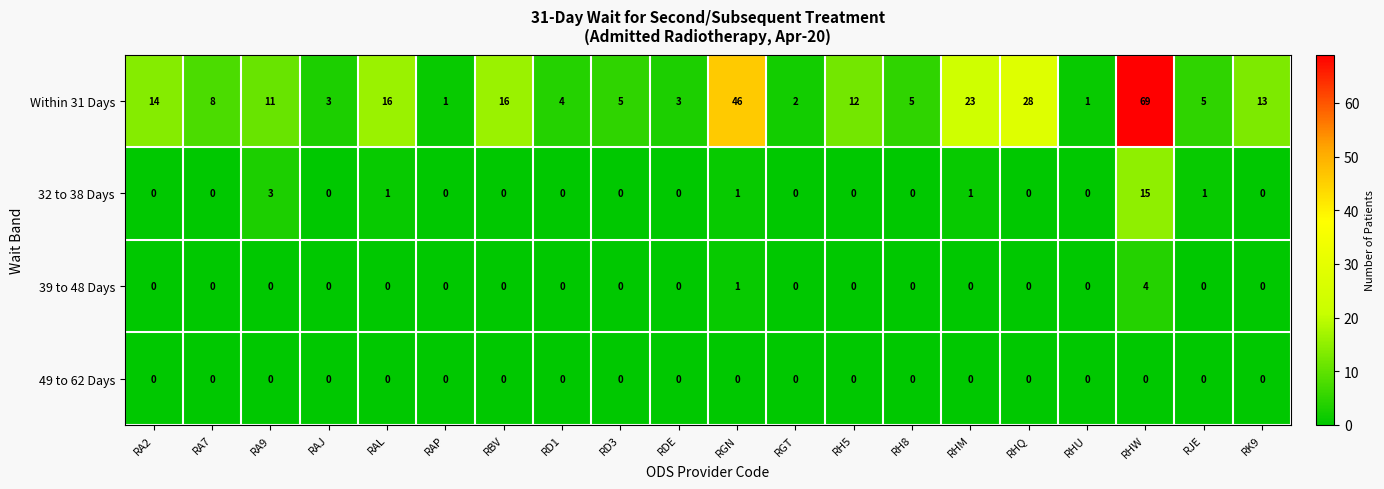

Which series has the largest total across all categories?

Within 31 Days